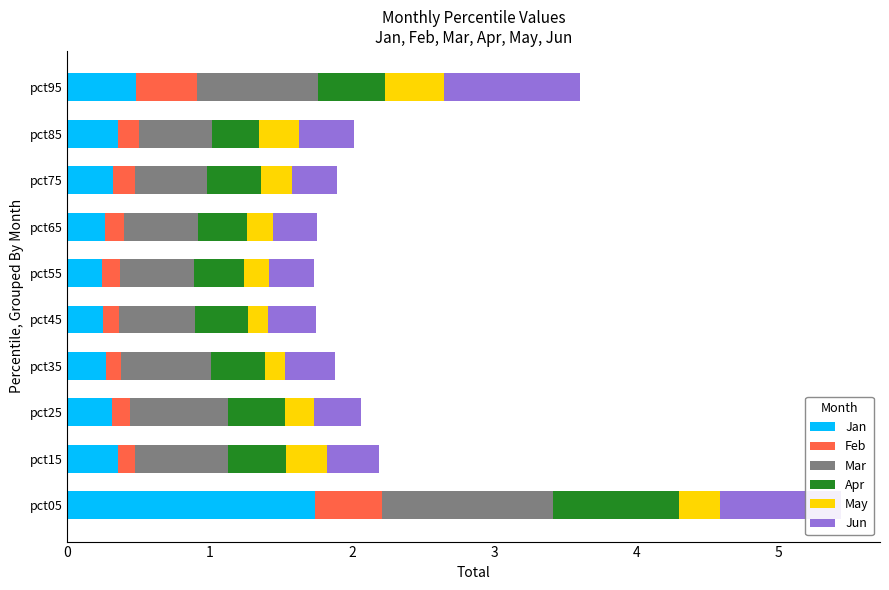

The Jan series shows 0.4 at pct15. True or false?

True